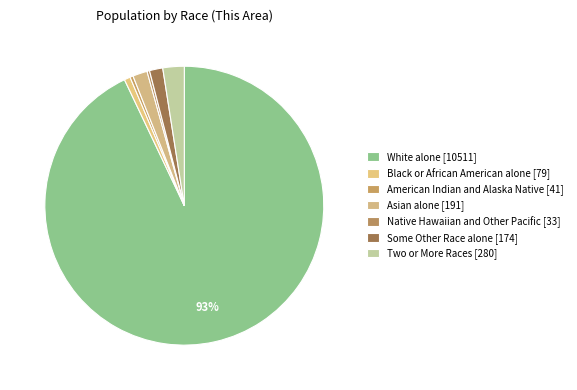

How many segments does this pie chart have?

7